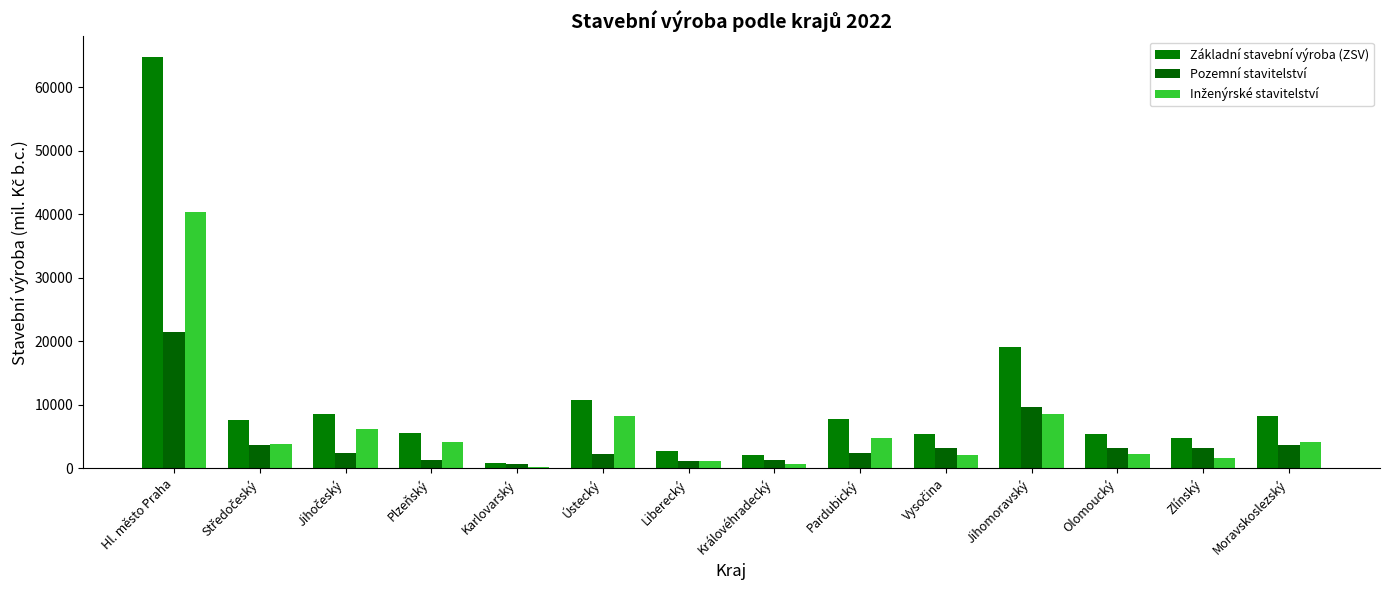

What is the label of the 12th bar from the right?

Jihočeský